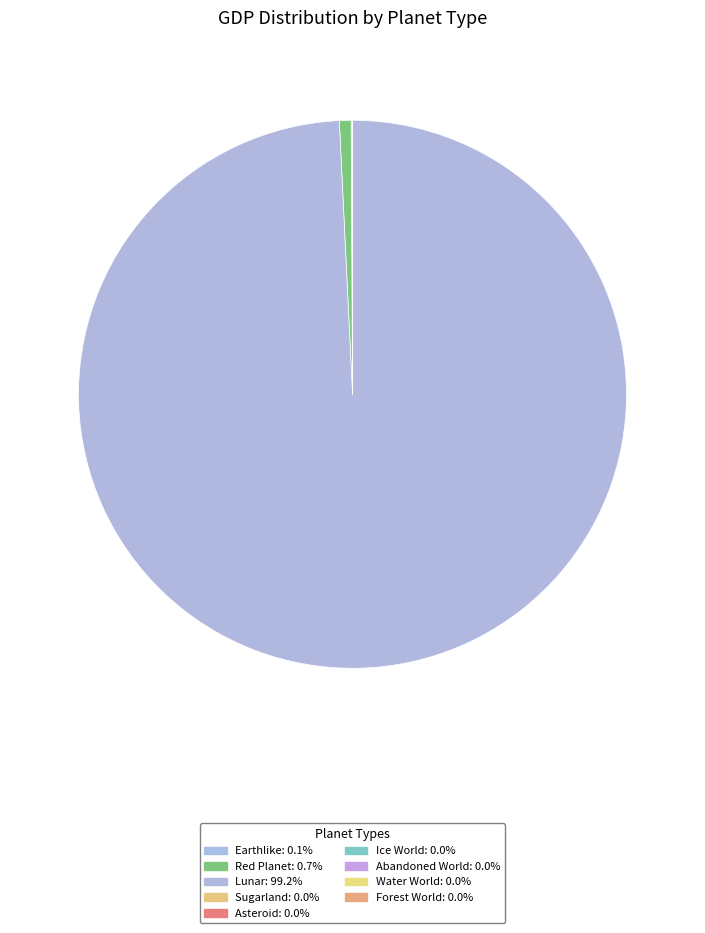

Count the number of slices in the pie.

9